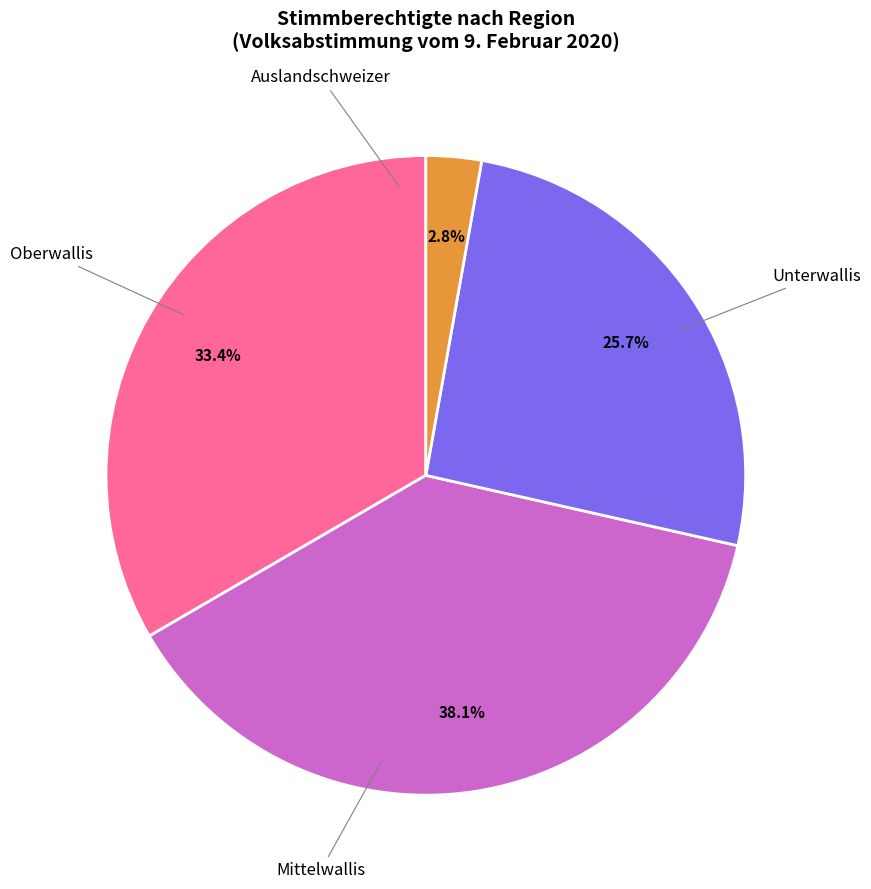

Count the number of slices in the pie.

4